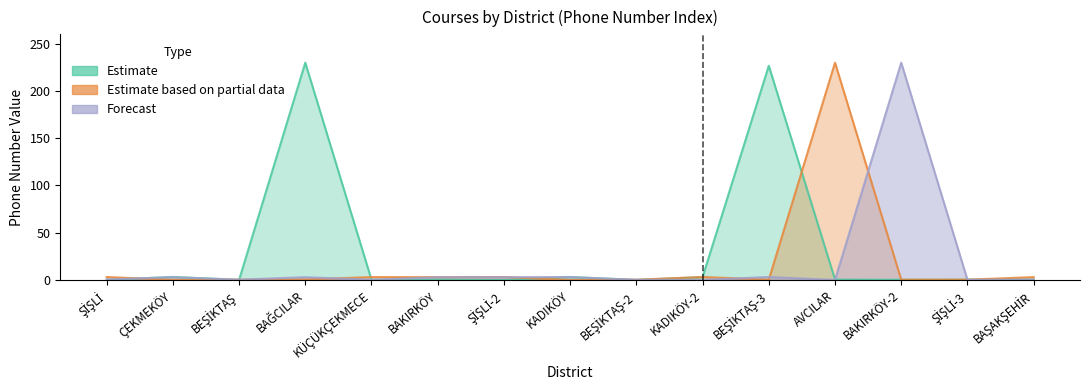

What is the label of the 13th point from the left?

BAKIRKÖY-2